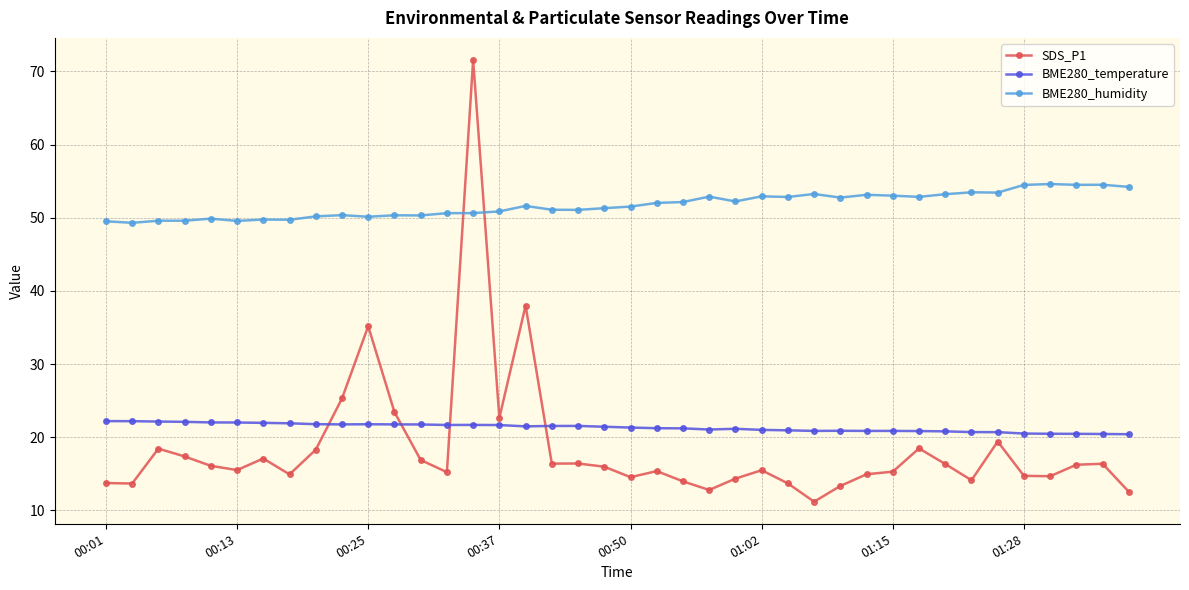

Rank the series by their maximum value, from lowest to highest.

BME280_temperature, BME280_humidity, SDS_P1